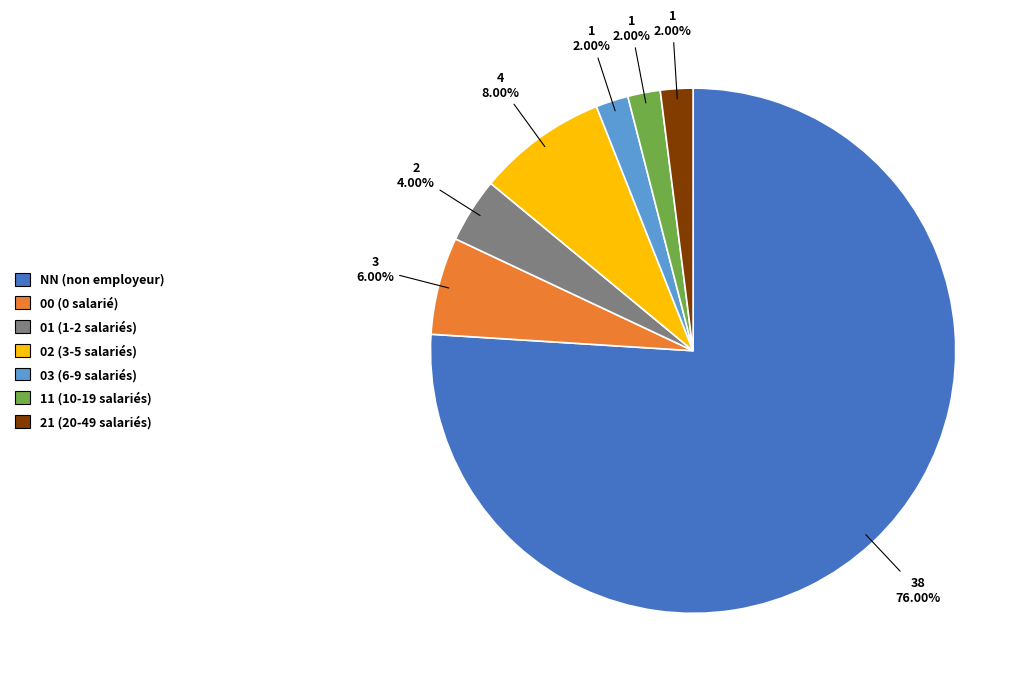

Is there a majority slice in this chart?

Yes